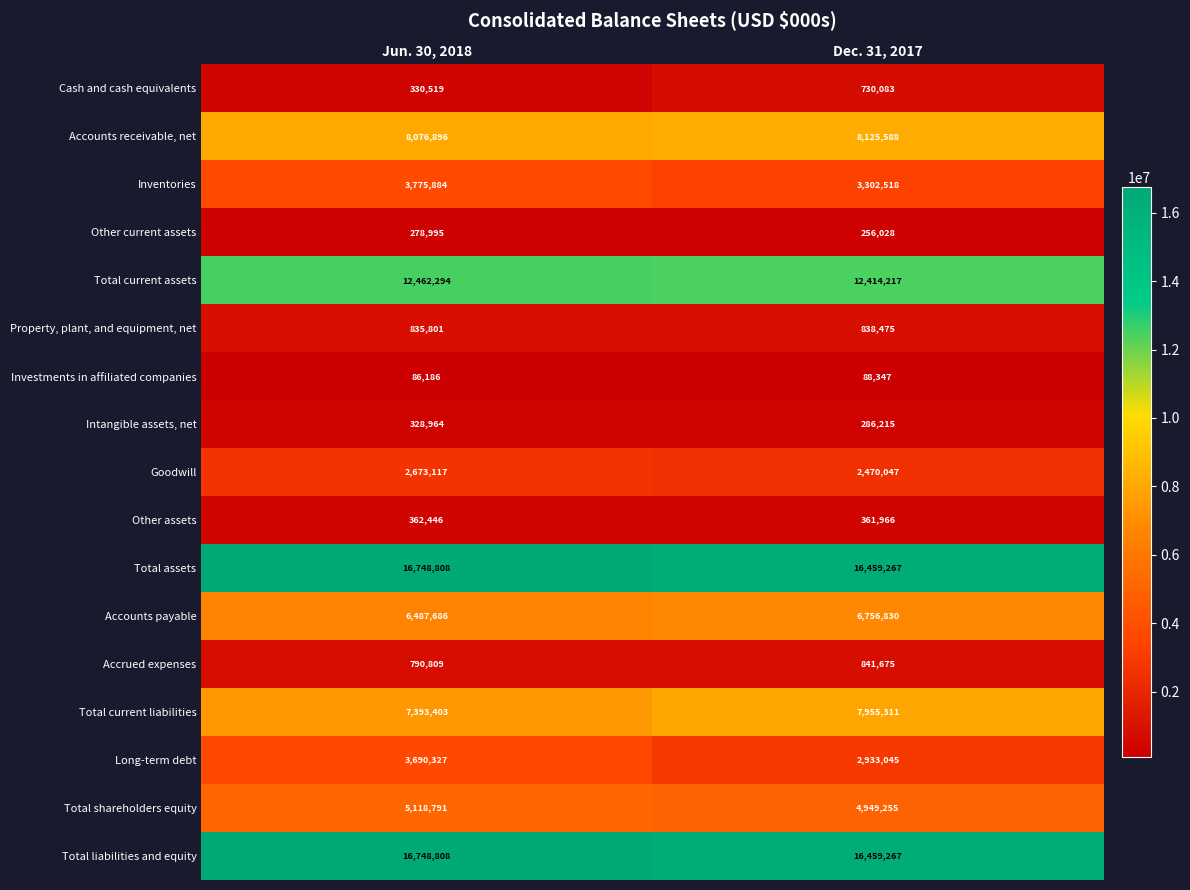

The value of Goodwill at Jun. 30, 2018 is 1217875. True or false?

False